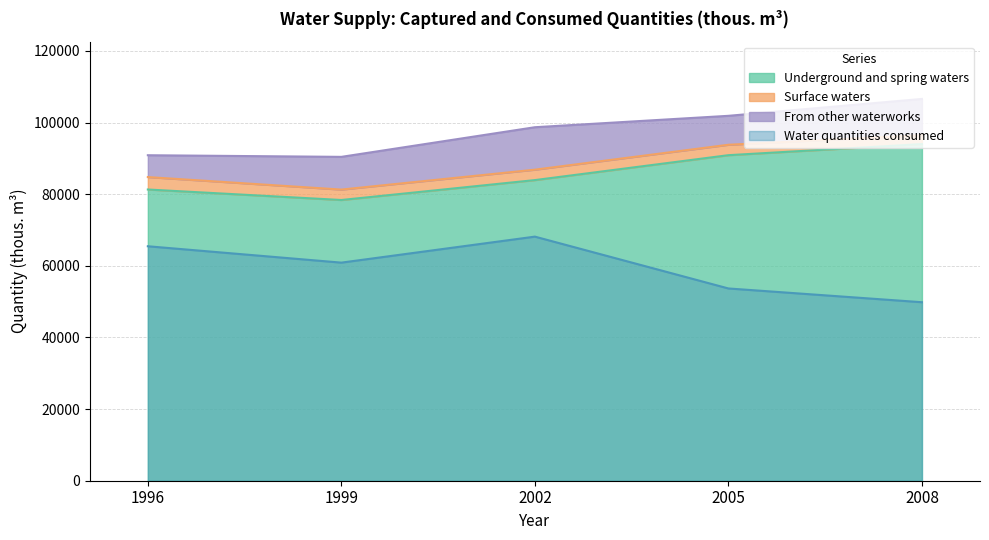

What is the difference between the Underground and spring waters values at 1999 and 2005?

12510